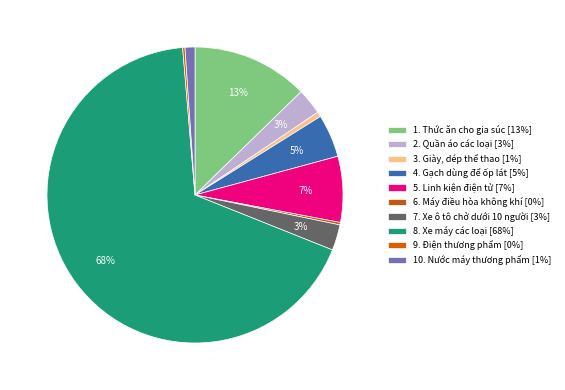

How many slices are in this pie chart?

10